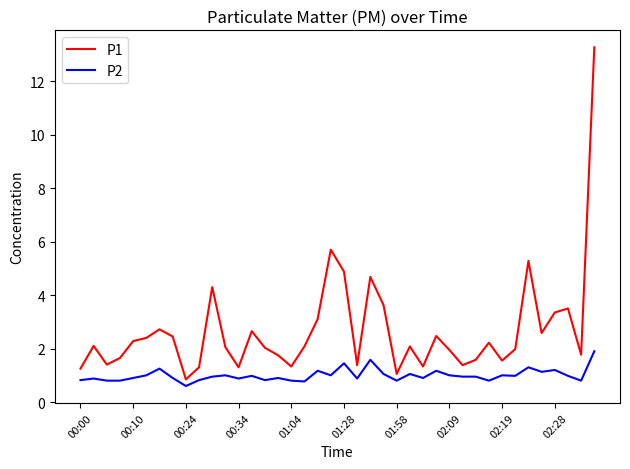

Rank the series by their average value, from highest to lowest.

P1, P2